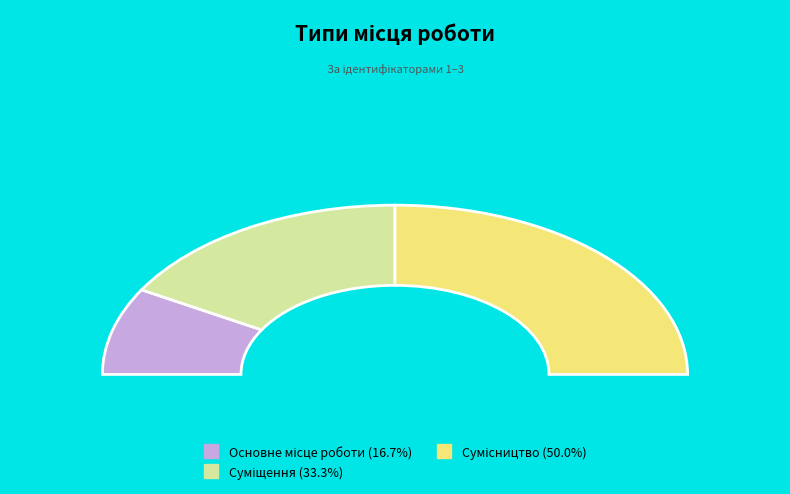

Which category has the biggest portion of the pie?

Сумісництво